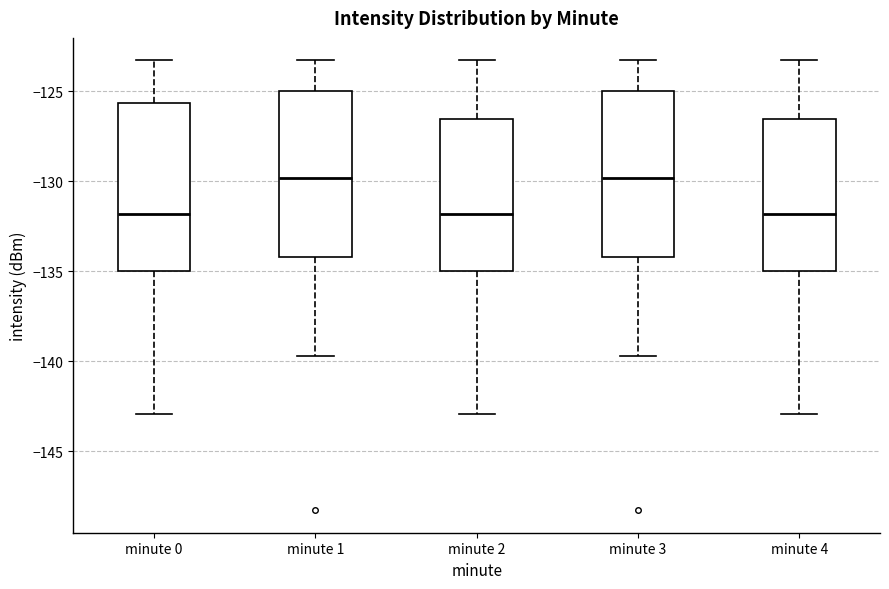

Reading left to right, transcribe this box plot: for each box, give where its median line is, the range the box spans, and where its two whiskers end, as read against the y-axis. The values are not printed on the chart, so give them approximately, as read against the axis.

minute 0: median -132.0, box -135.0 to -125.5, whiskers -143.0 to -123.5
minute 1: median -130.0, box -134.0 to -125.0, whiskers -139.5 to -123.5
minute 2: median -132.0, box -135.0 to -126.5, whiskers -143.0 to -123.5
minute 3: median -130.0, box -134.0 to -125.0, whiskers -139.5 to -123.5
minute 4: median -132.0, box -135.0 to -126.5, whiskers -143.0 to -123.5